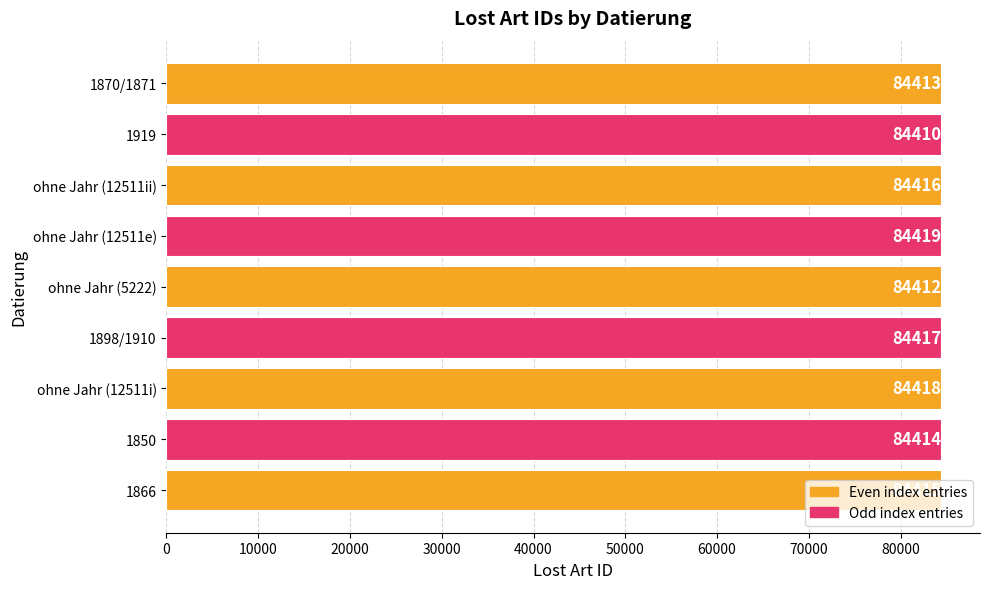

What is the ratio of the value at ohne Jahr (12511ii) to the value at 1870/1871?

1.0